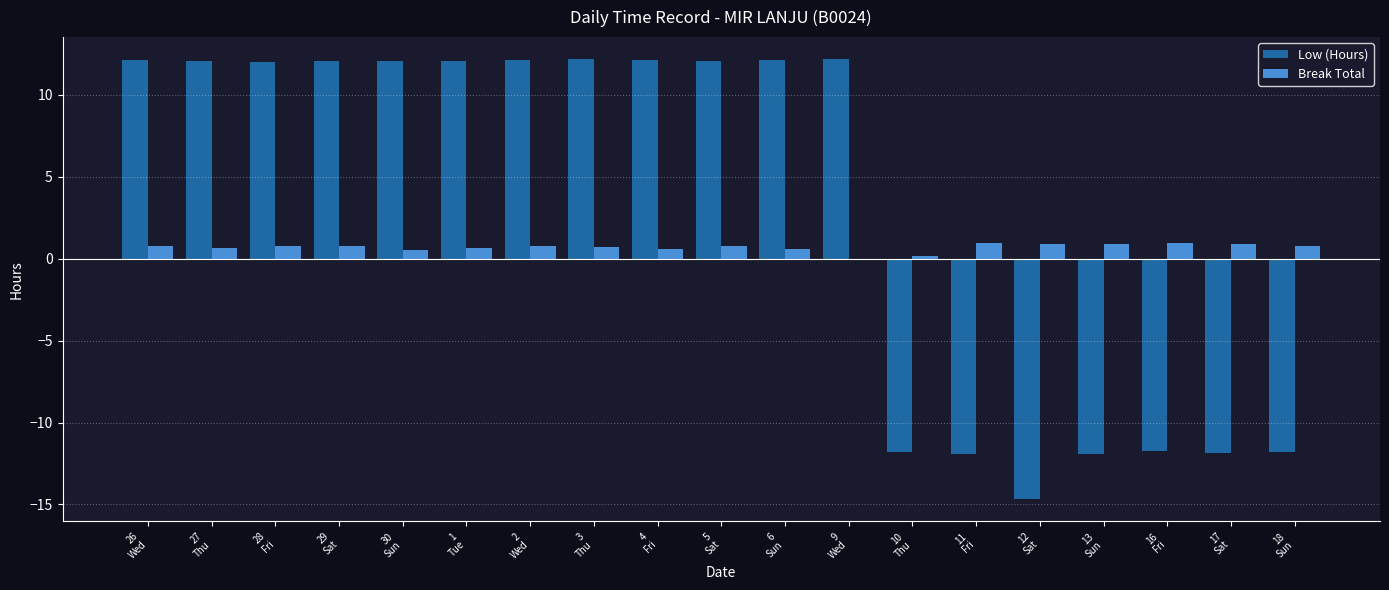

Which series has the largest total across all categories?

Low (Hours)